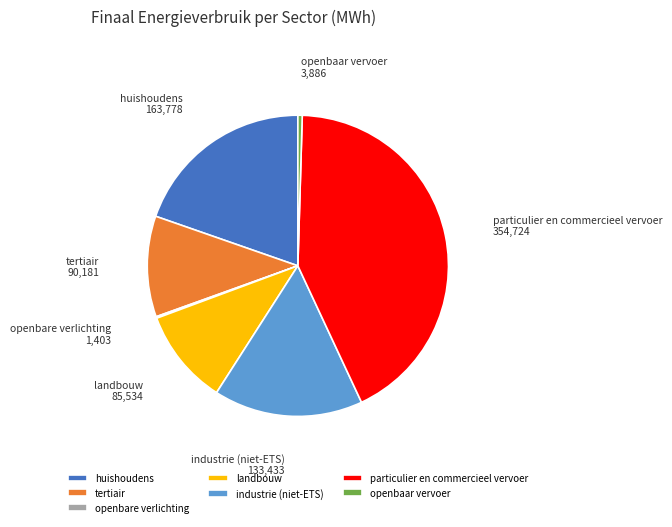

Which has a higher value, particulier en commercieel vervoer or landbouw?

particulier en commercieel vervoer